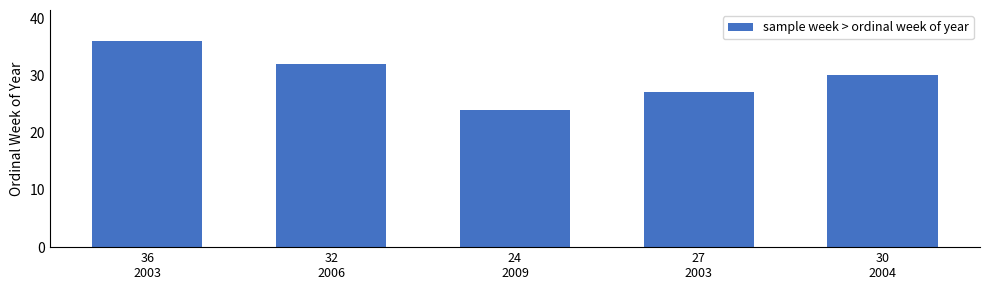

Are the bars horizontal?

No